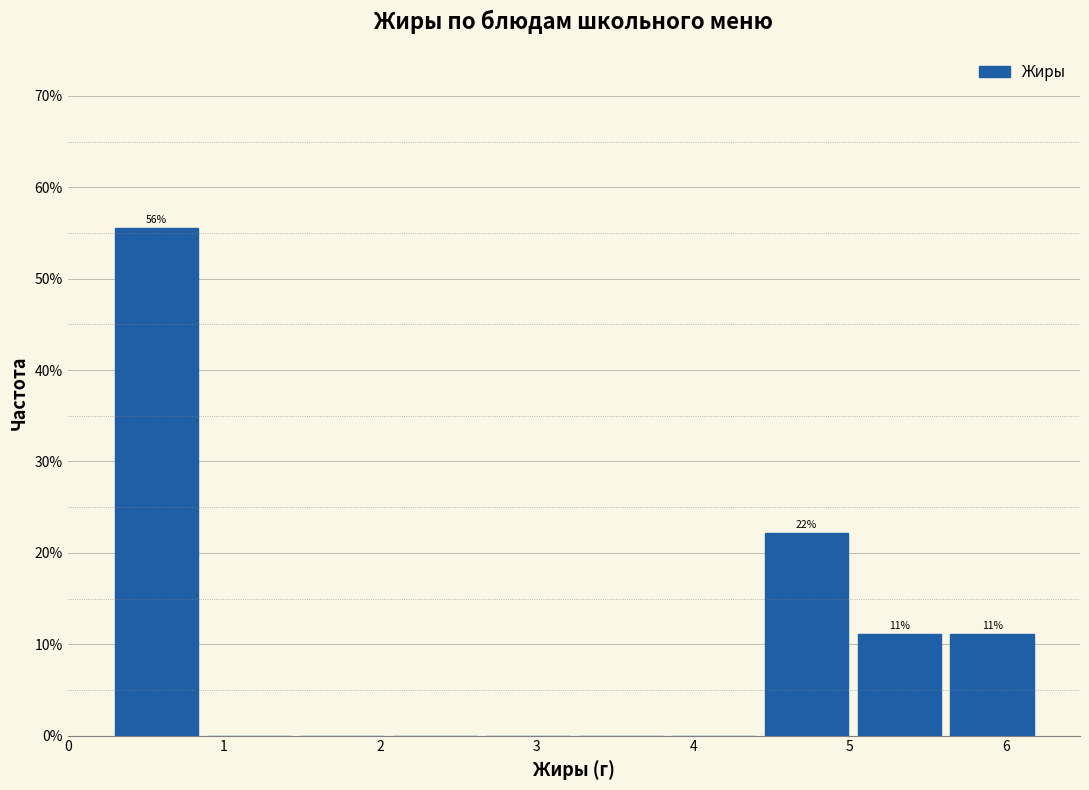

Over which range of the x-axis is the bar tallest?

0.3 to 0.9